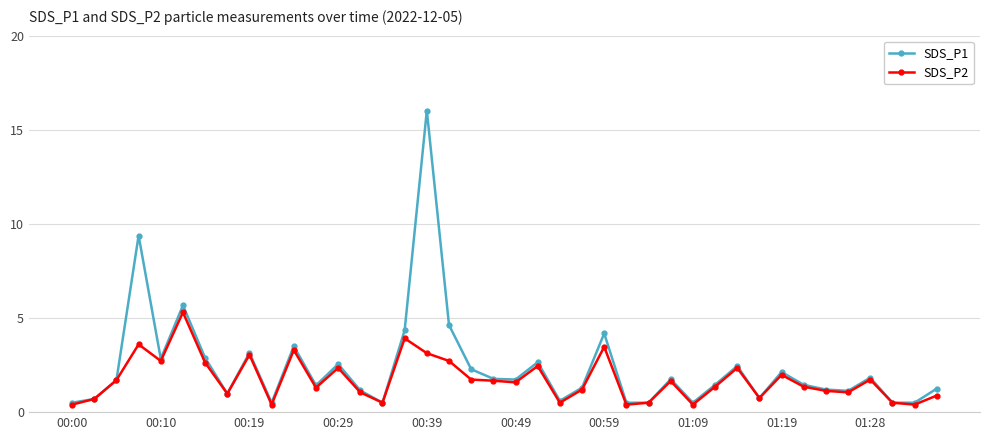

What is the value of the SDS_P1 point at the 17th from the left?

16.0